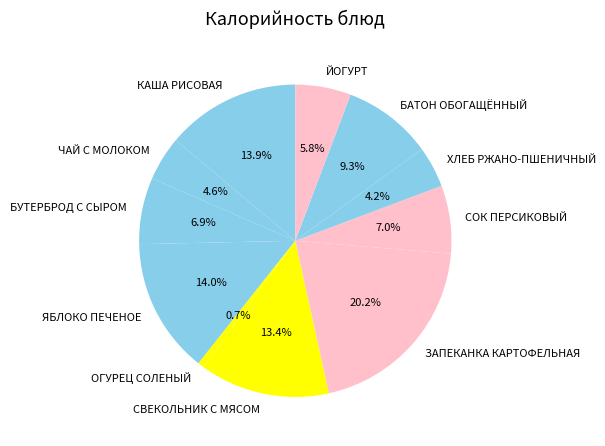

What portion of the pie excludes СВЕКОЛЬНИК С МЯСОМ?

86.6%